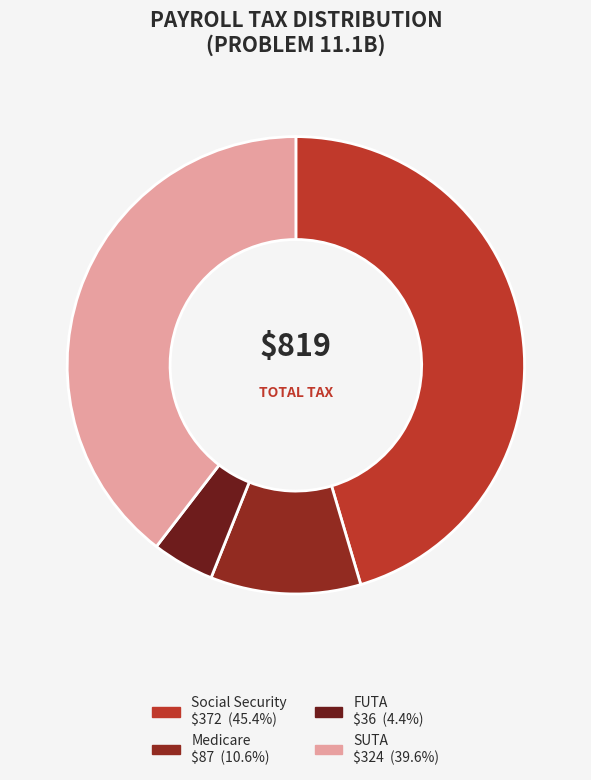

To the nearest percent, what portion does SUTA represent?

40%